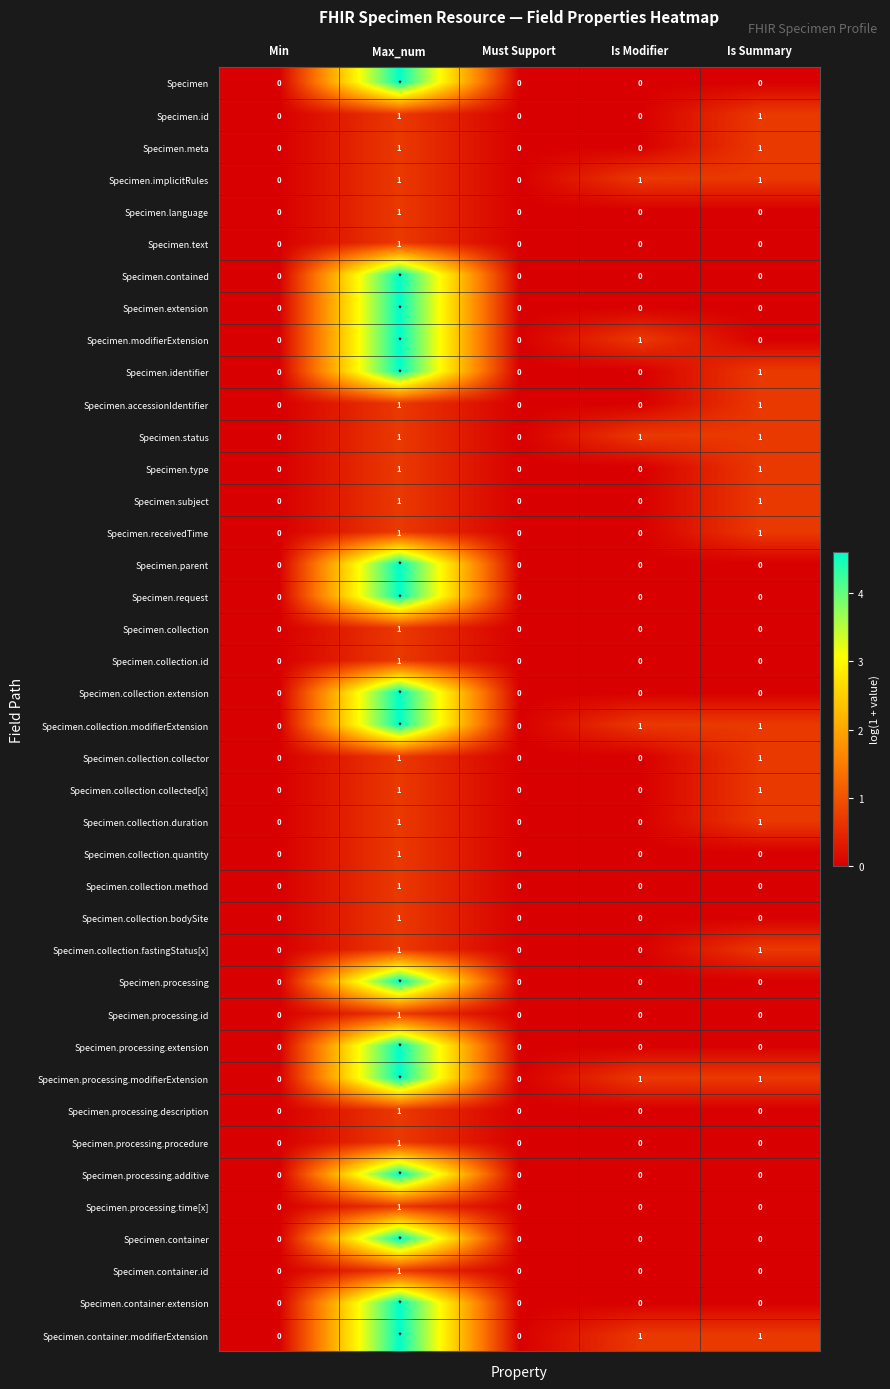

Which series has the largest total across all categories?

Specimen.collection.modifierExtension